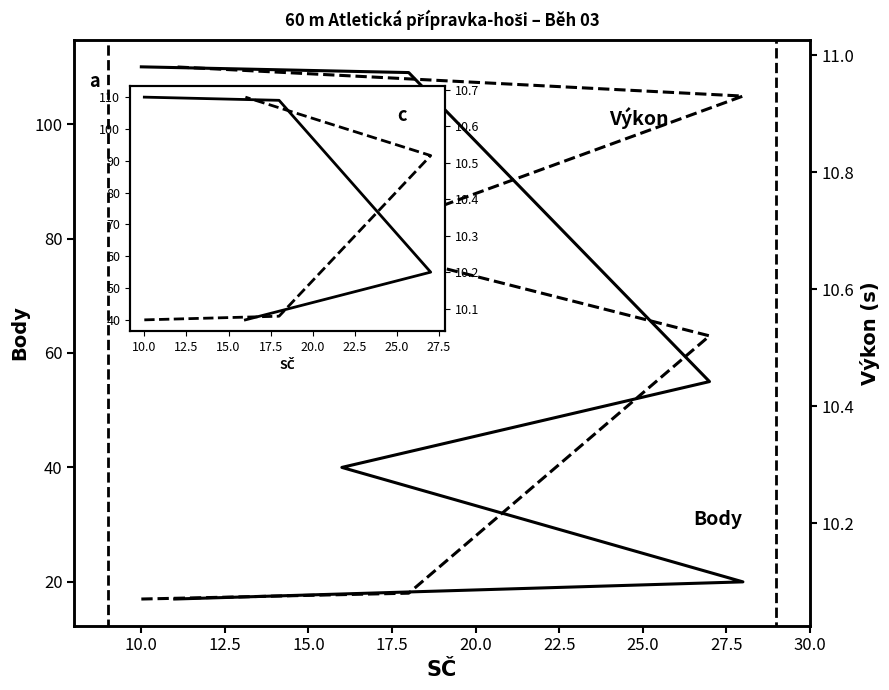

True or false: Body and Výkon cross at least once.

False